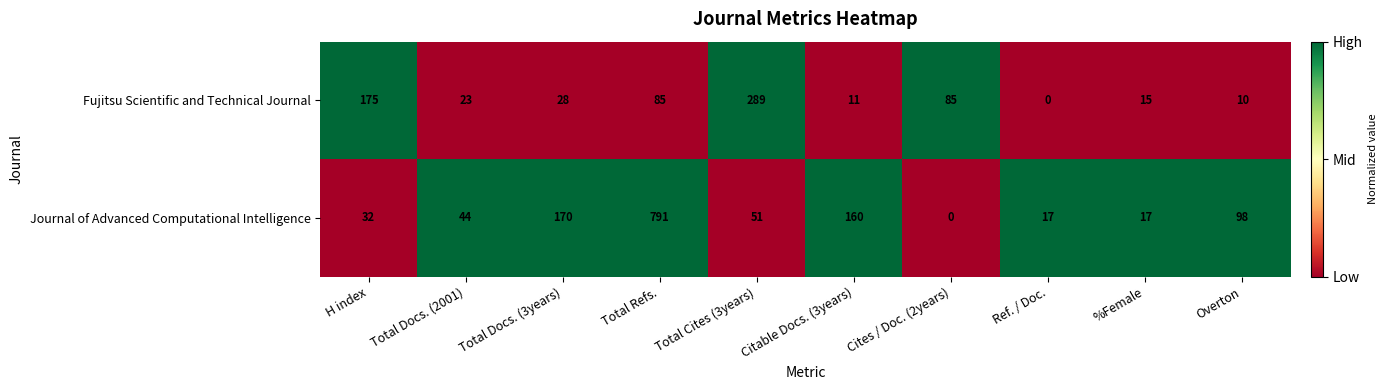

Which series has the largest total across all categories?

Journal of Advanced Computational Intelligence